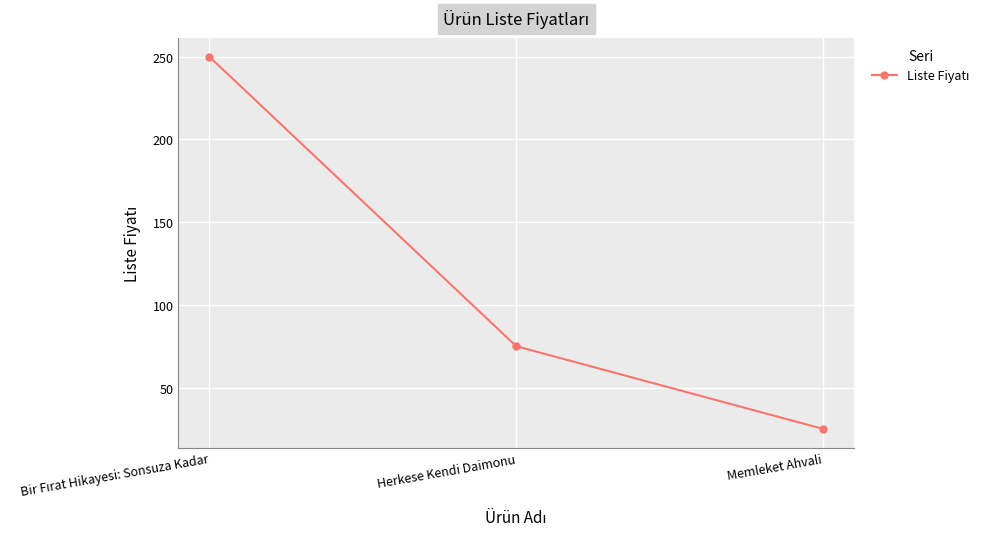

Reading left to right, list all the values displayed in this chart.

250	75	25